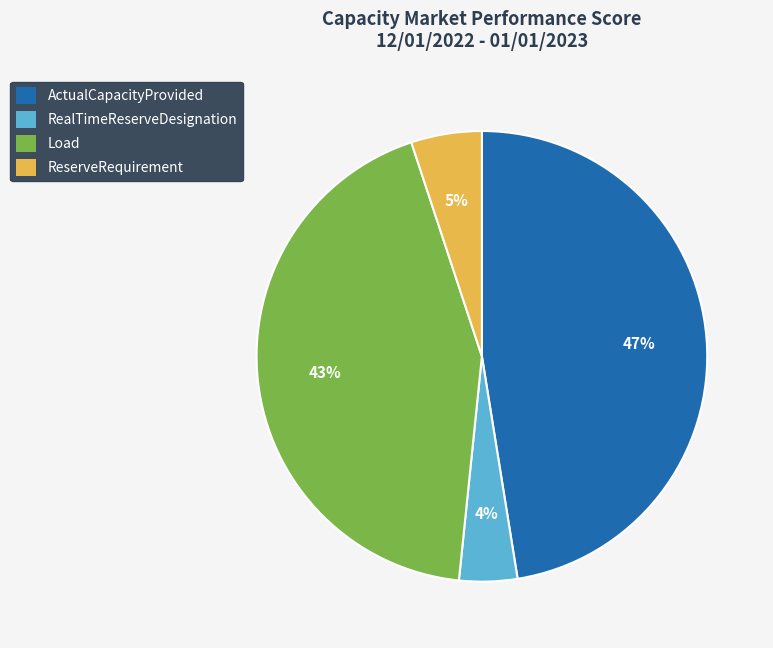

To the nearest percent, what is the difference between the ActualCapacityProvided and ReserveRequirement slice percentages?

42%